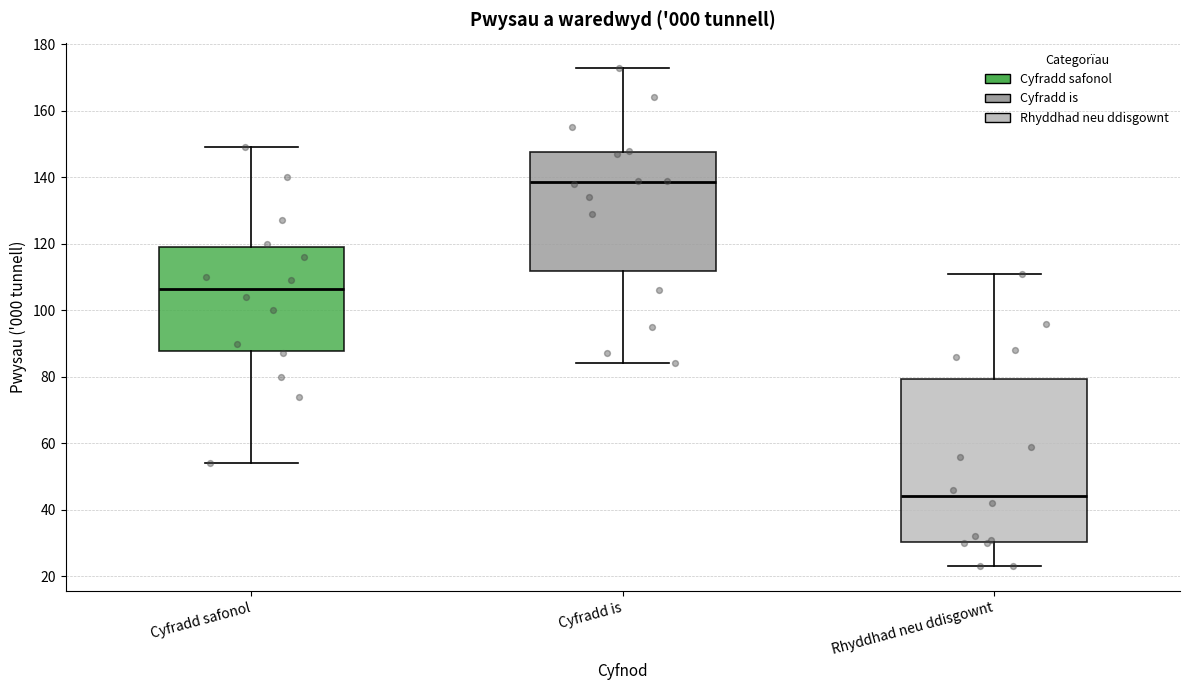

Comparing the boxes themselves (not the whiskers), which one is the tallest?

Rhyddhad neu ddisgownt